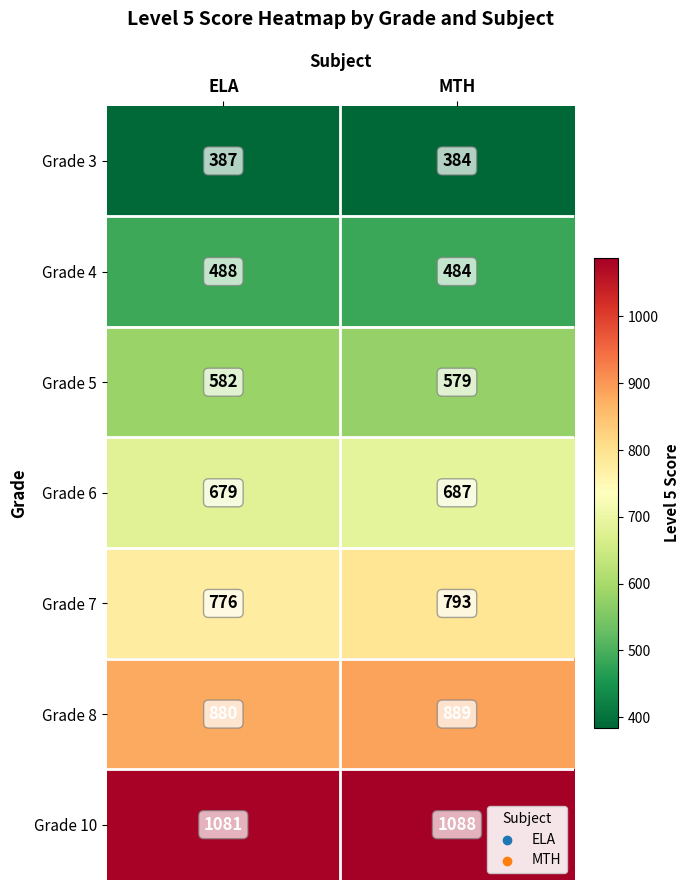

Read the Grade 8 value at ELA.

880